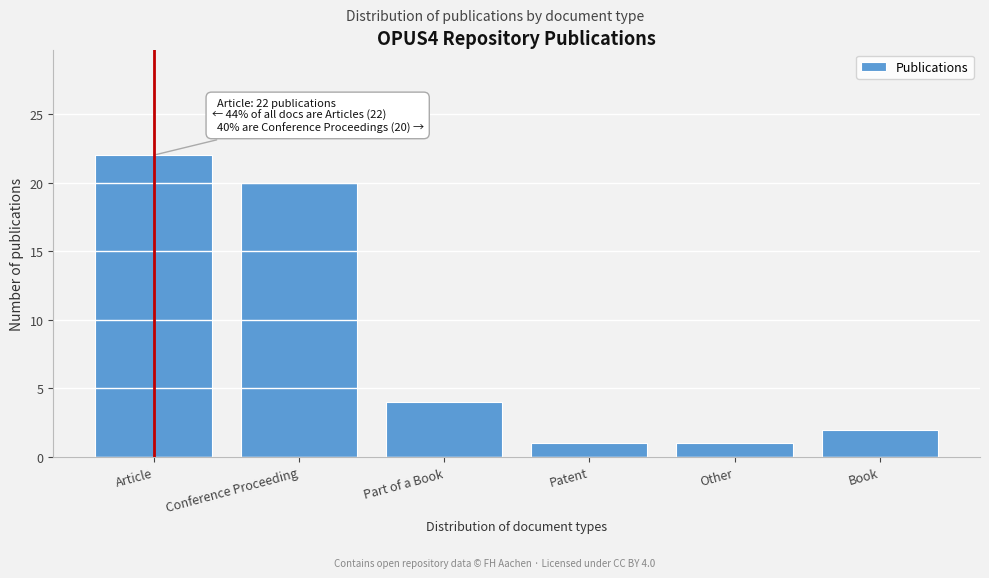

Reading right to left, transcribe all the data shown in this chart.

2	1	1	4	20	22